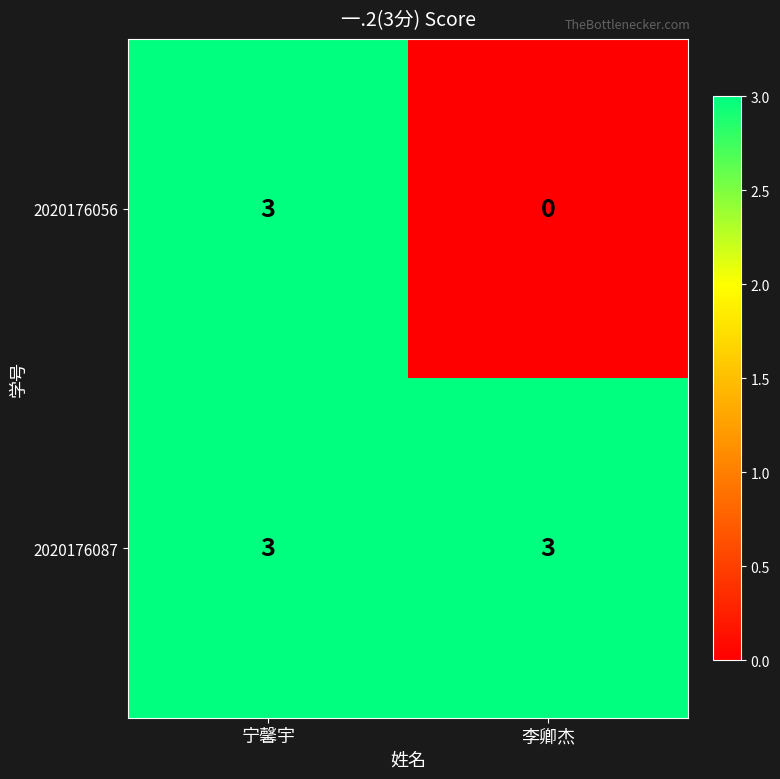

Is the value of 2020176087 at 宁馨宇 greater than the value of 2020176056 at 李卿杰?

Yes